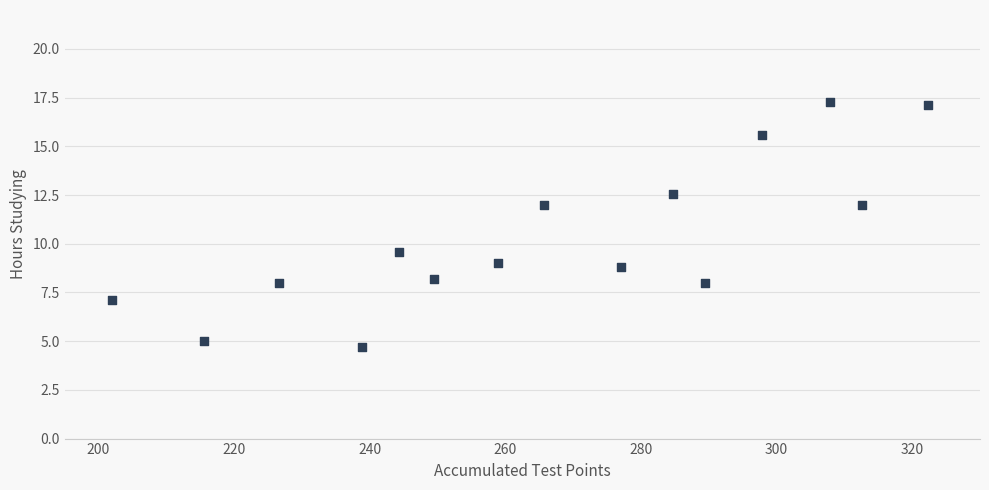

What is the range of X values (max minus min)?

120.3